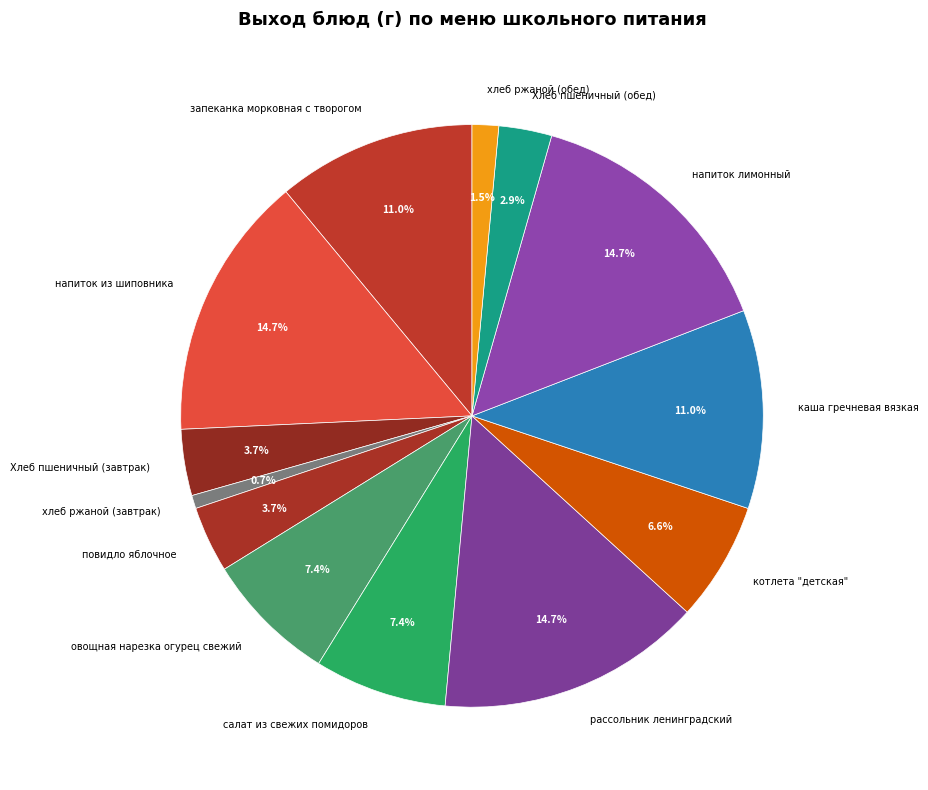

Is the sum of котлета "детская" and Хлеб пшеничный (обед) greater than half?

No